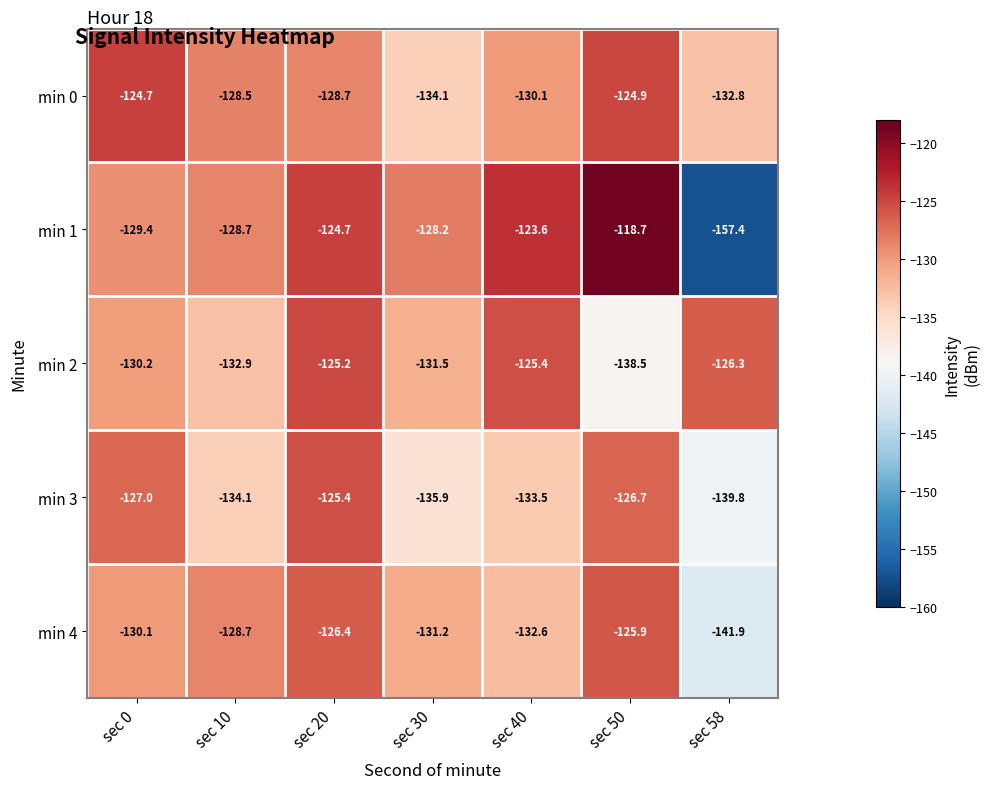

What is the difference between the highest and lowest values at sec 58?

31.1